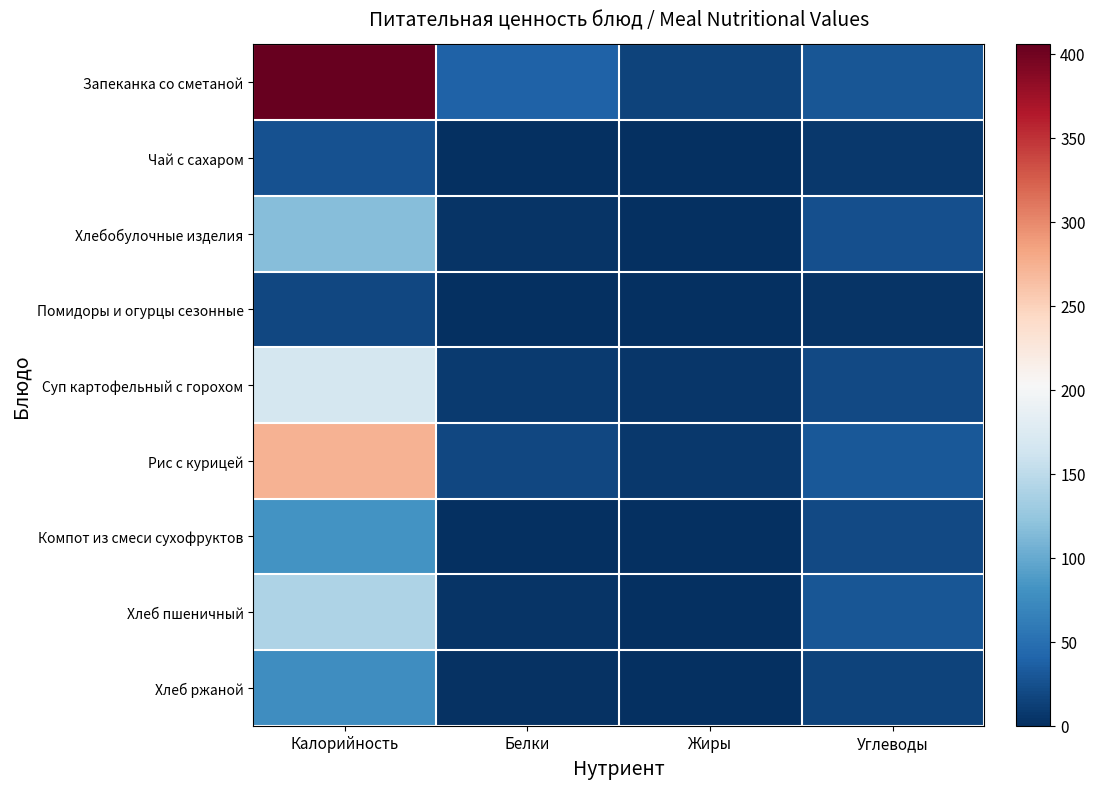

Reading left to right, transcribe all the data shown in this chart.

Запеканка со сметаной: Калорийность=405.6	Белки=39.3	Жиры=14.3	Углеводы=29.7
Чай с сахаром: Калорийность=26.8	Белки=0.2	Жиры=0.0	Углеводы=6.5
Хлебобулочные изделия: Калорийность=117.2	Белки=3.8	Жиры=0.5	Углеводы=24.7
Помидоры и огурцы сезонные: Калорийность=17.8	Белки=1.0	Жиры=0.2	Углеводы=3.2
Суп картофельный с горохом: Калорийность=166.4	Белки=8.4	Жиры=5.8	Углеводы=20.4
Рис с курицей: Калорийность=273.1	Белки=18.5	Жиры=7.4	Углеводы=31.1
Компот из смеси сухофруктов: Калорийность=81.0	Белки=0.5	Жиры=0.0	Углеводы=19.8
Хлеб пшеничный: Калорийность=140.6	Белки=4.6	Жиры=0.4	Углеводы=29.6
Хлеб ржаной: Калорийность=76.8	Белки=2.9	Жиры=0.6	Углеводы=14.9